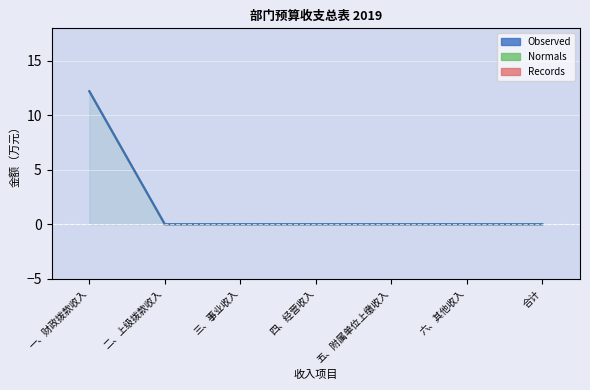

Reading left to right, what are all the values shown in this chart?

Observed: 12.2	0.0	0.0	0.0	0.0	0.0	0.0
Normals: 12.2	0.0	0.0	0.0	0.0	0.0	0.0
Records: 12.2	0.0	0.0	0.0	0.0	0.0	0.0